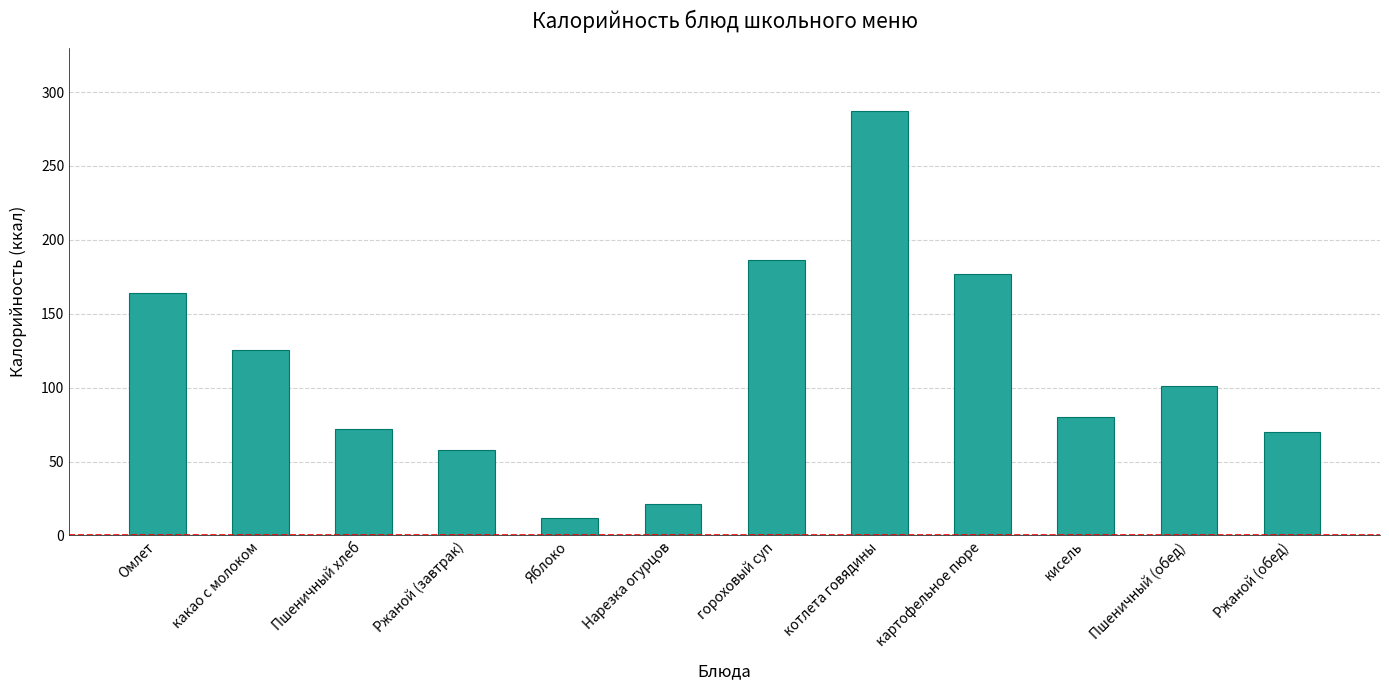

Does the chart contain any negative values?

No